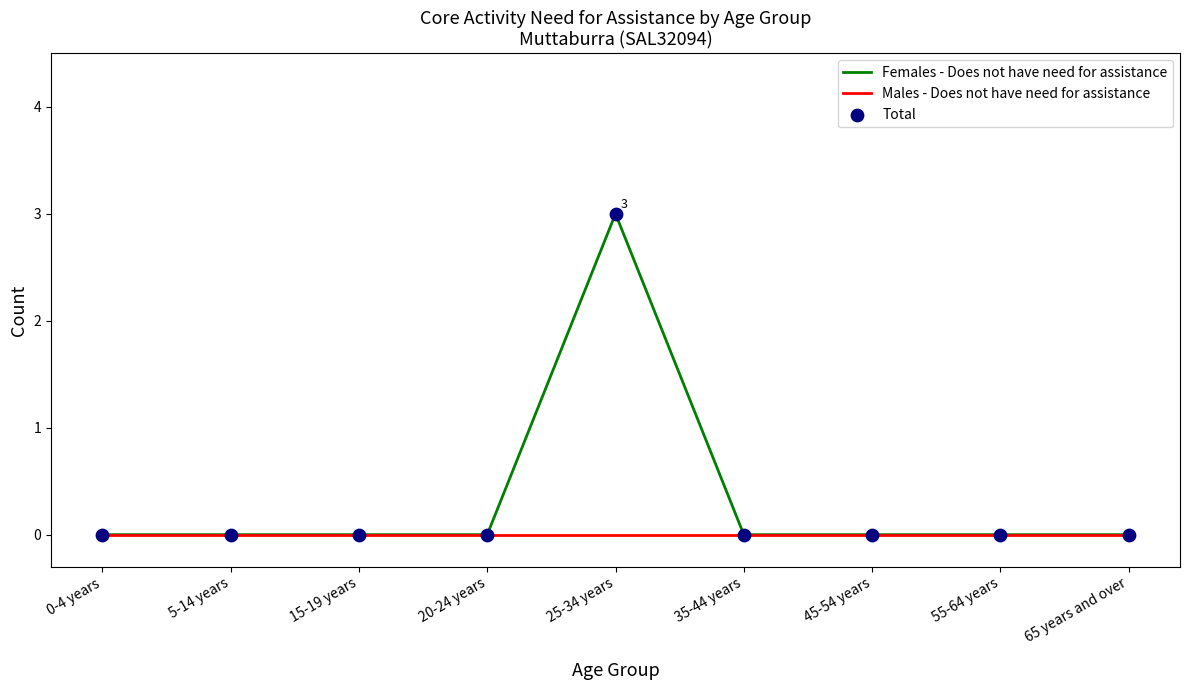

At which category does the chart reach its peak across all series?

25-34 years